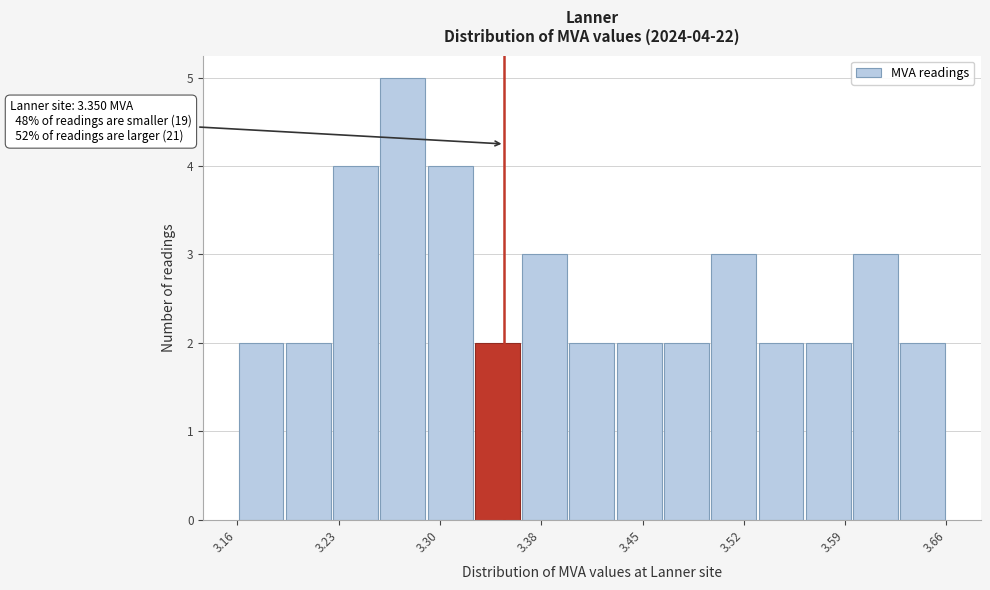

Read against the x-axis, roughly where is the centre of the tallest bar?

3.28